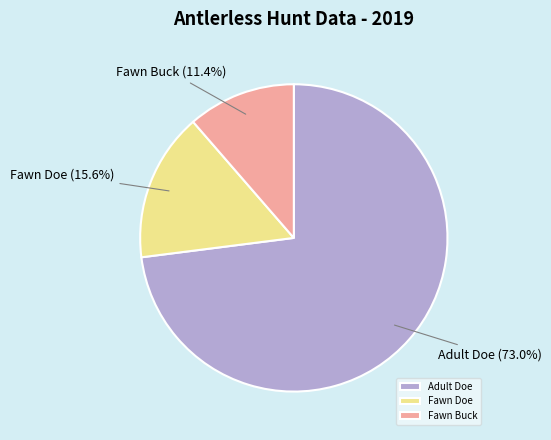

To the nearest percent, what percentage of the pie is Adult Doe?

73%